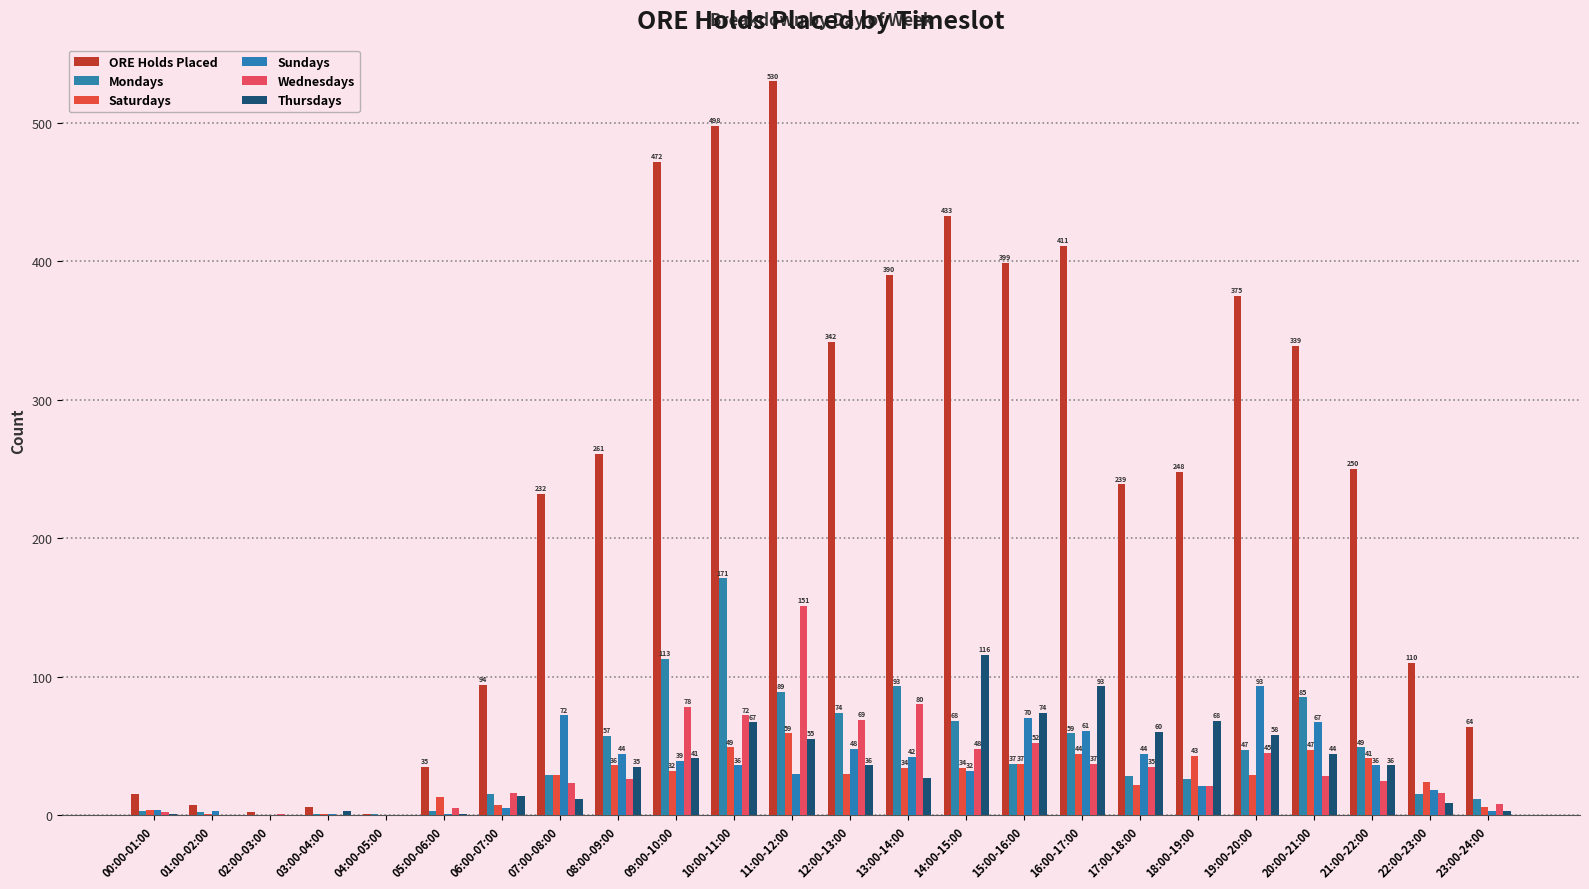

What are all the series names shown in the legend?

ORE Holds Placed, Mondays, Saturdays, Sundays, Wednesdays, Thursdays